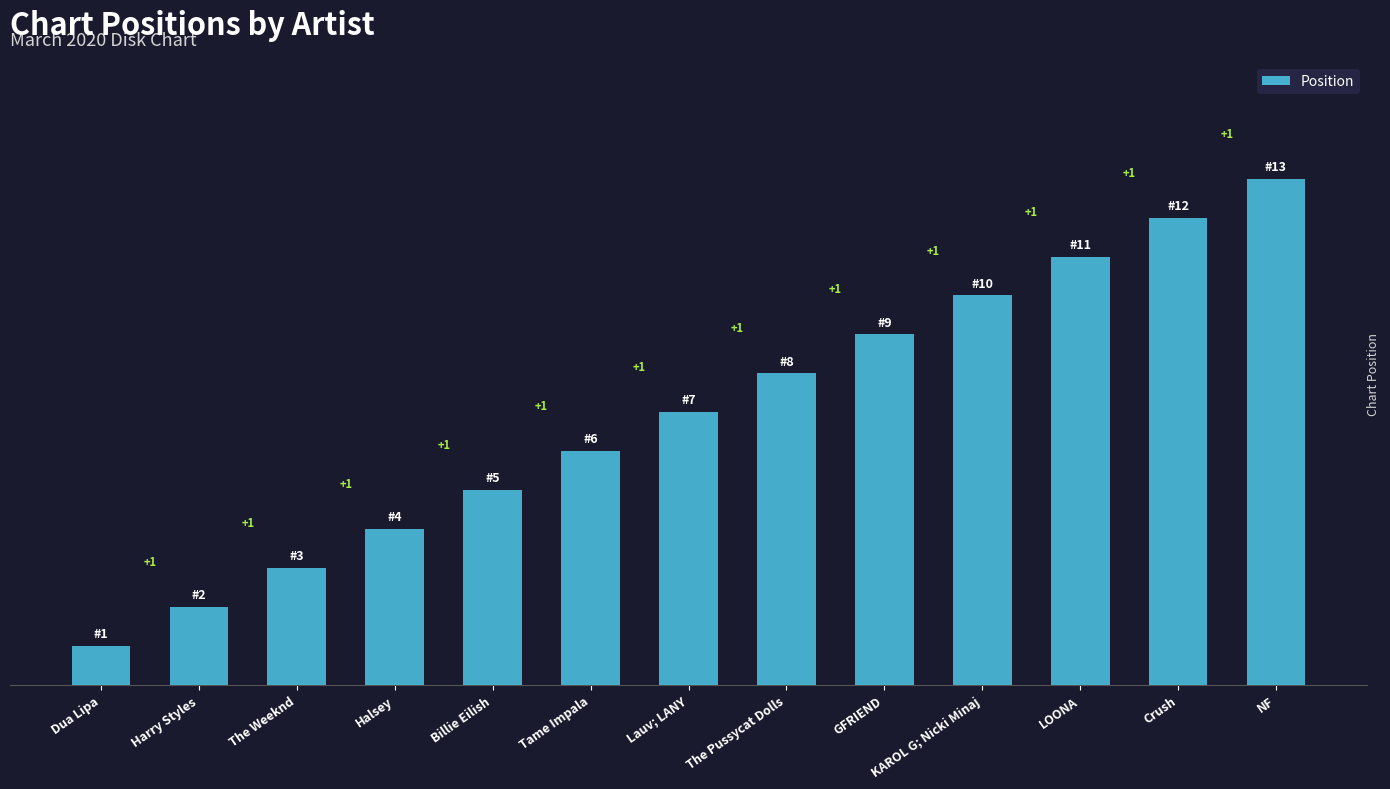

Are the bars horizontal?

No